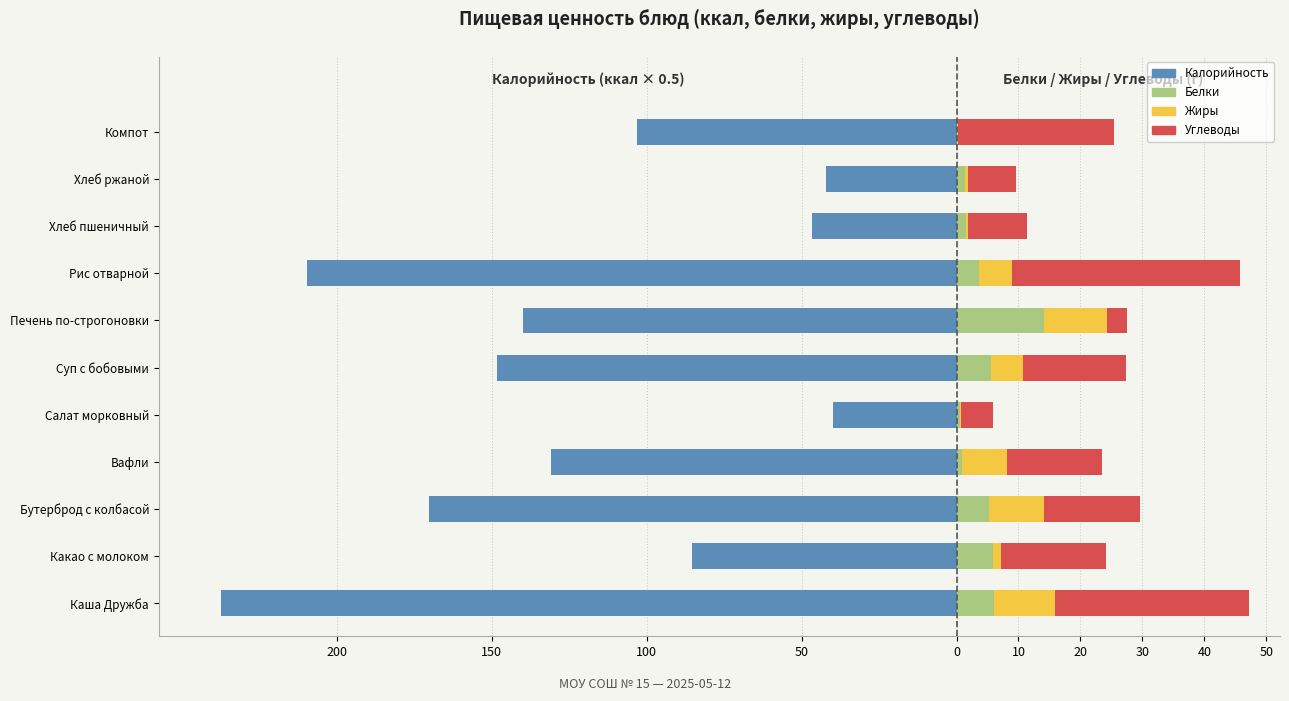

Rank the series at Вафли from lowest to highest value.

Калорийность, Белки, Жиры, Углеводы